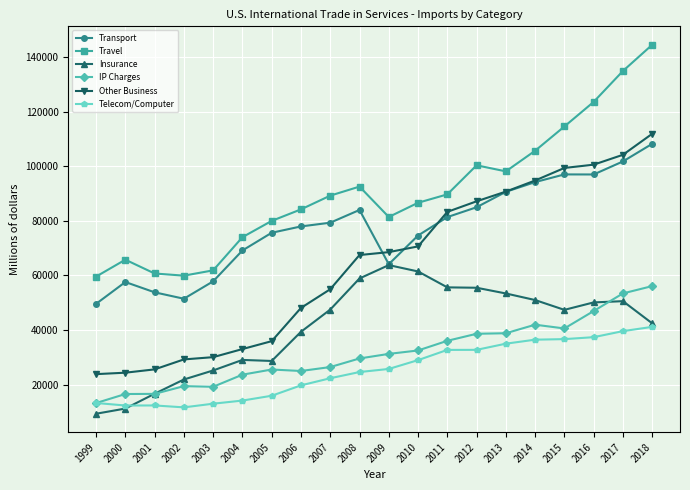

True or false: IP Charges has more than 0 interior local peaks.

True